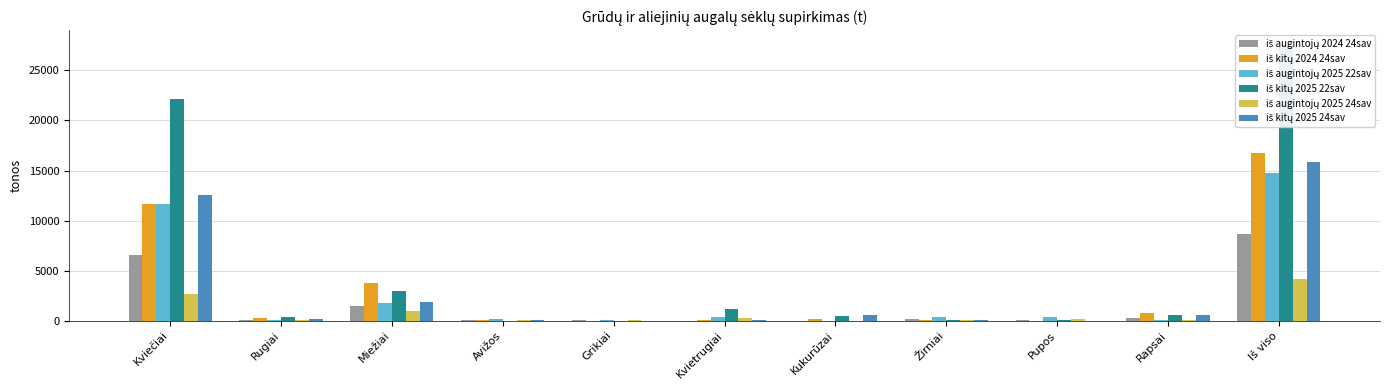

What are all the series names shown in the legend?

iš augintojų 2024 24sav, iš kitų 2024 24sav, iš augintojų 2025 22sav, iš kitų 2025 22sav, iš augintojų 2025 24sav, iš kitų 2025 24sav